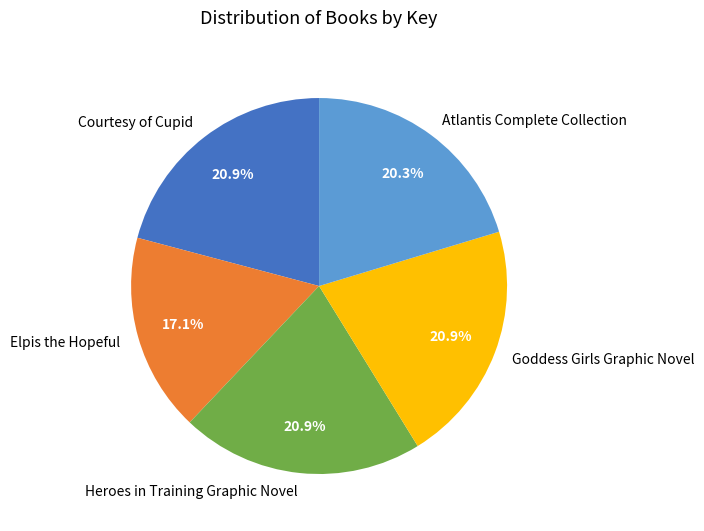

To the nearest percent, what is the difference between the Atlantis Complete Collection and Heroes in Training Graphic Novel slice percentages?

1%